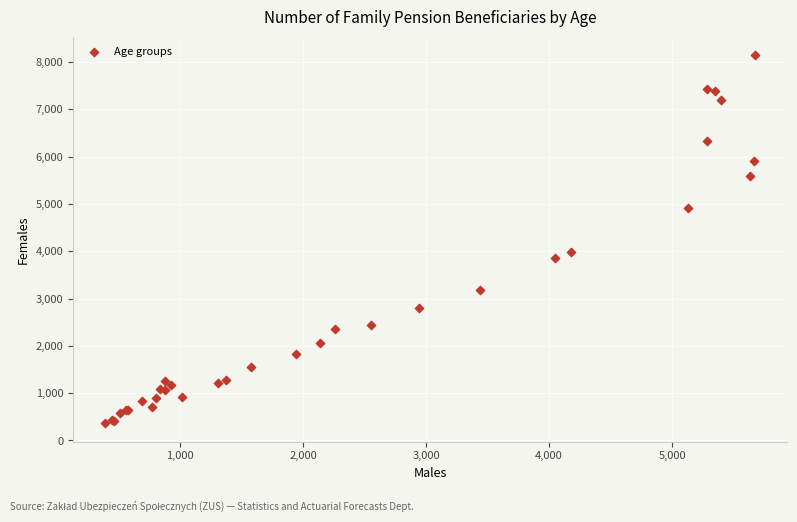

What Y value in the scatter plot is closest to 4254?

3992